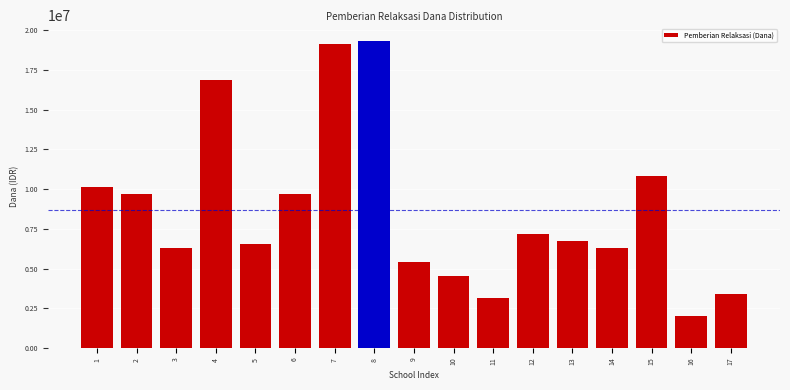

Reading right to left, transcribe all the data shown in this chart.

17=3375000	16=2025000	15=10800000	14=6300000	13=6750000	12=7200000	11=3150000	10=4500000	9=5400000	8=19350000	7=19125000	6=9675000	5=6525000	4=16875000	3=6300000	2=9675000	1=10125000